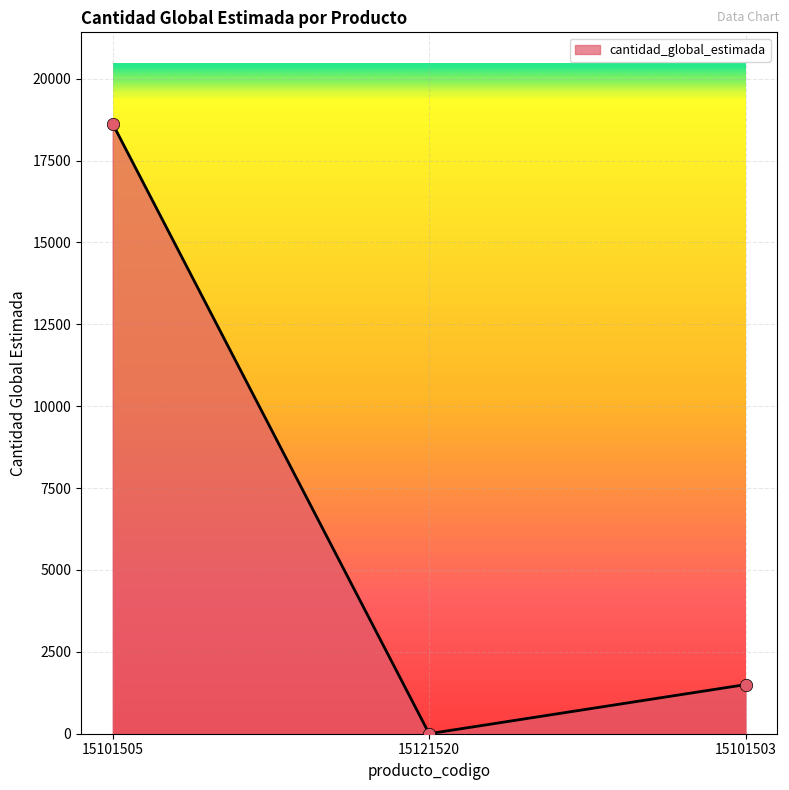

What is the change in value from 15101505 to 15121520?

-18619